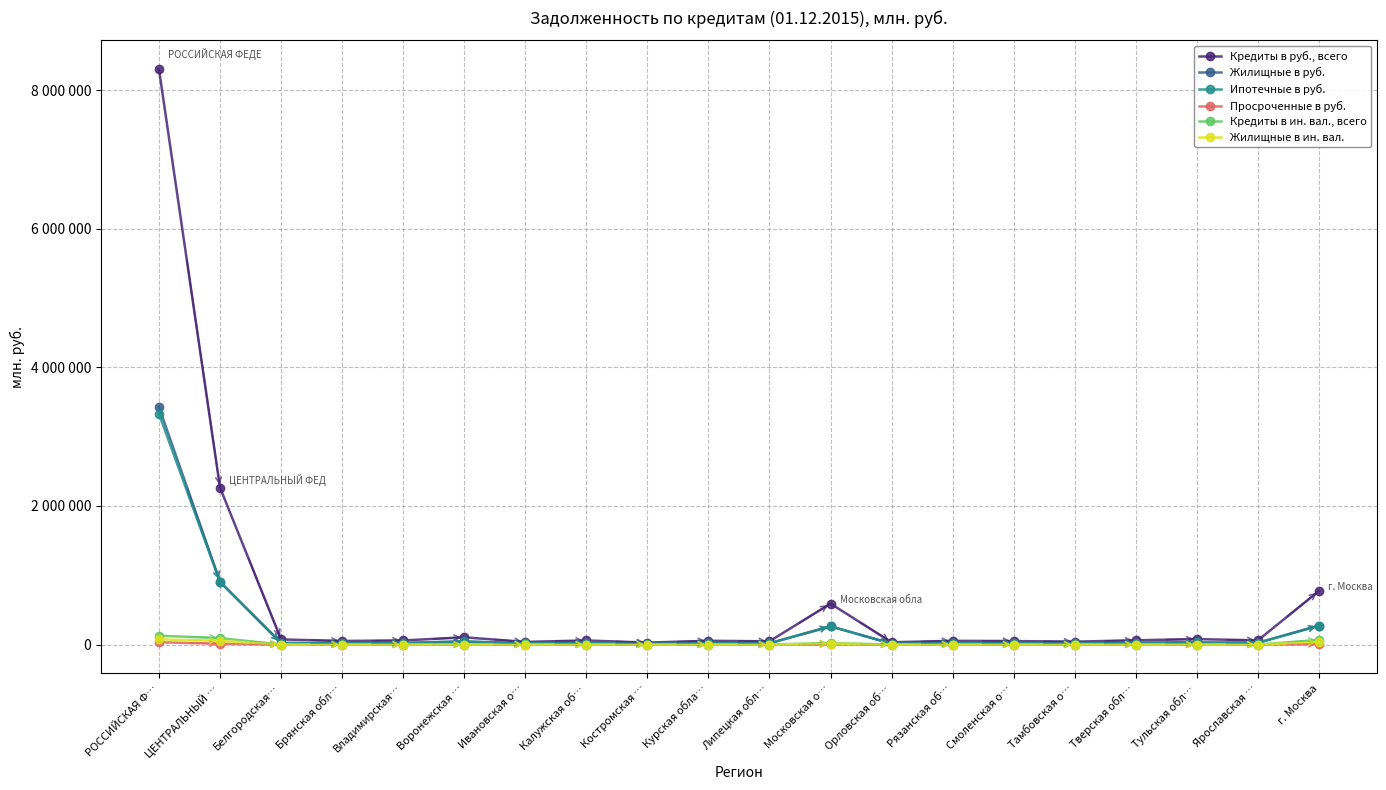

Does the chart have visible grid lines?

Yes